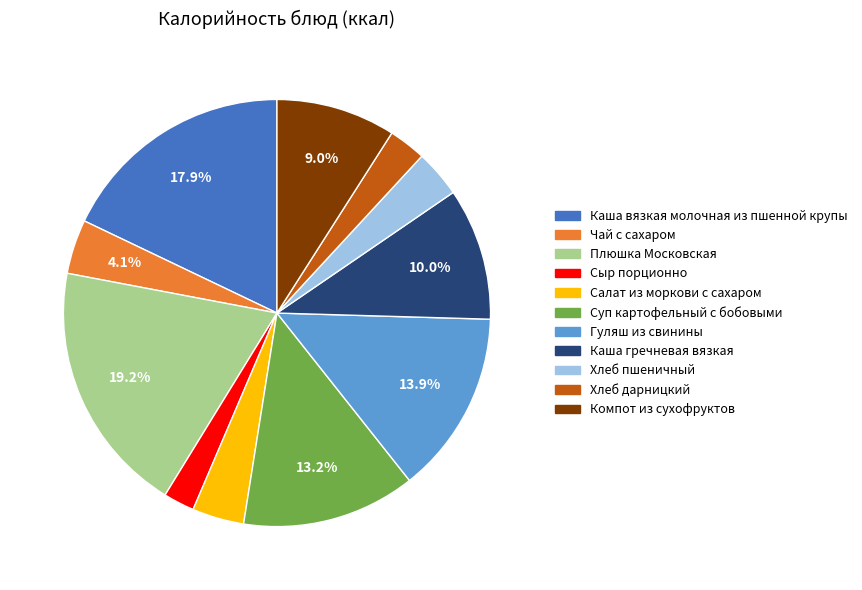

Is Каша гречневая вязкая the majority of the pie?

No